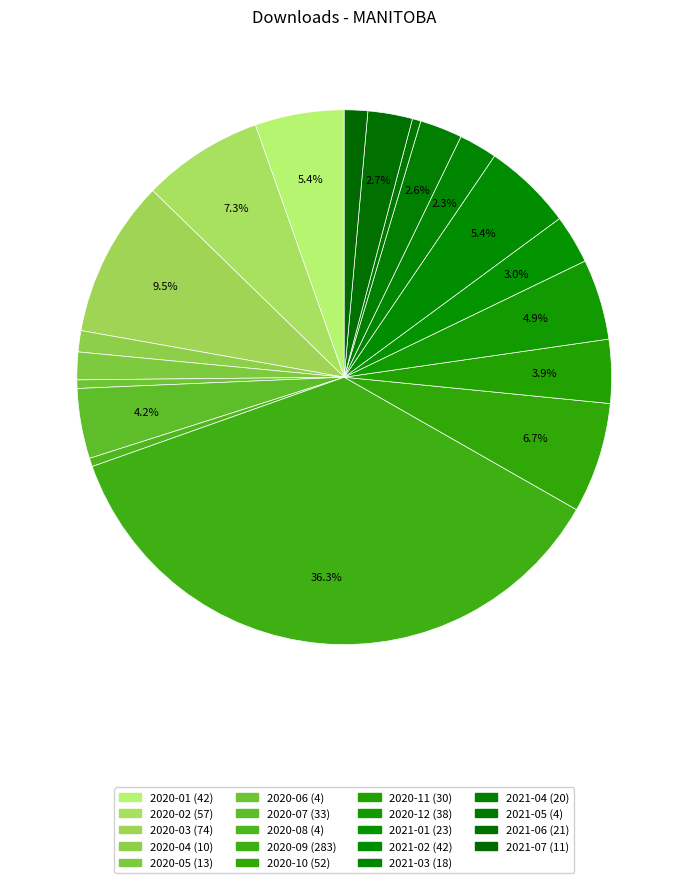

Count the number of slices in the pie.

19